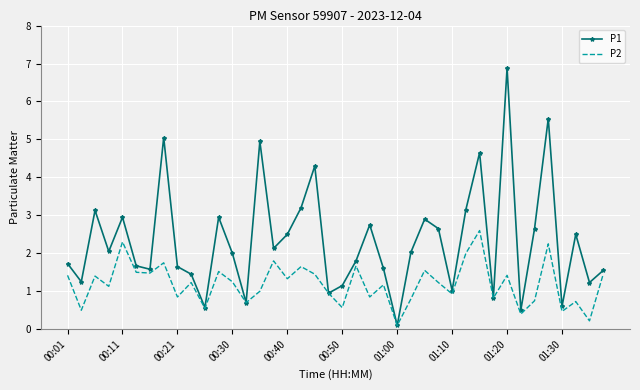

What is the maximum value shown in the chart?

6.9